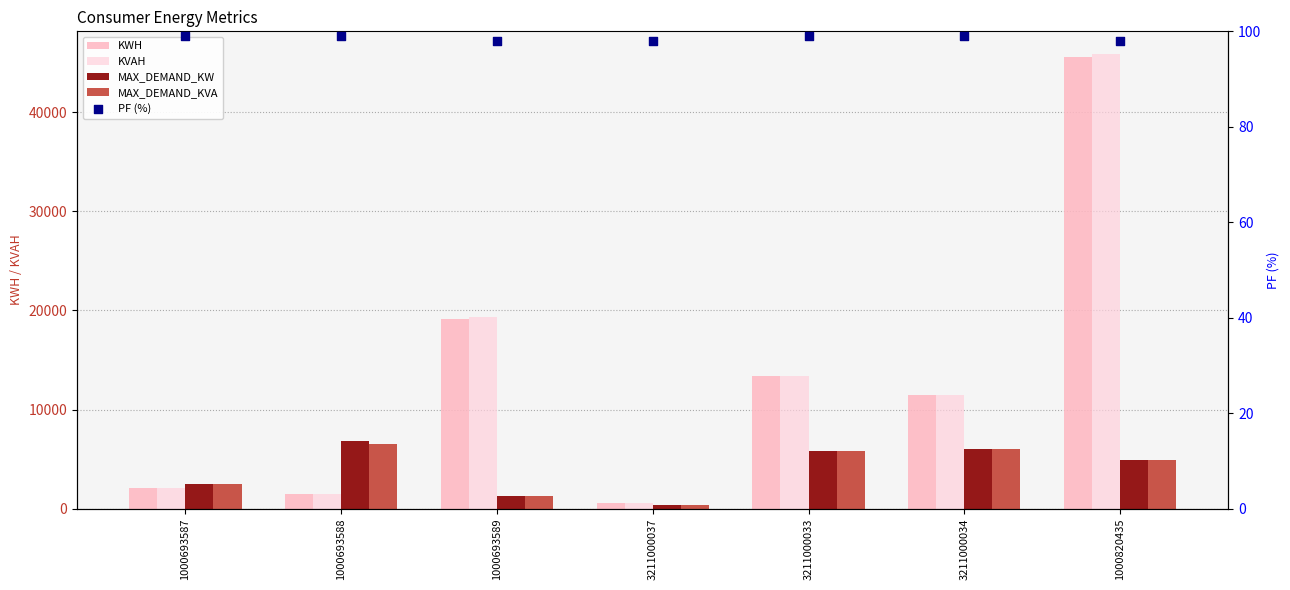

Which series reaches the minimum Y coordinate?

PF (%)